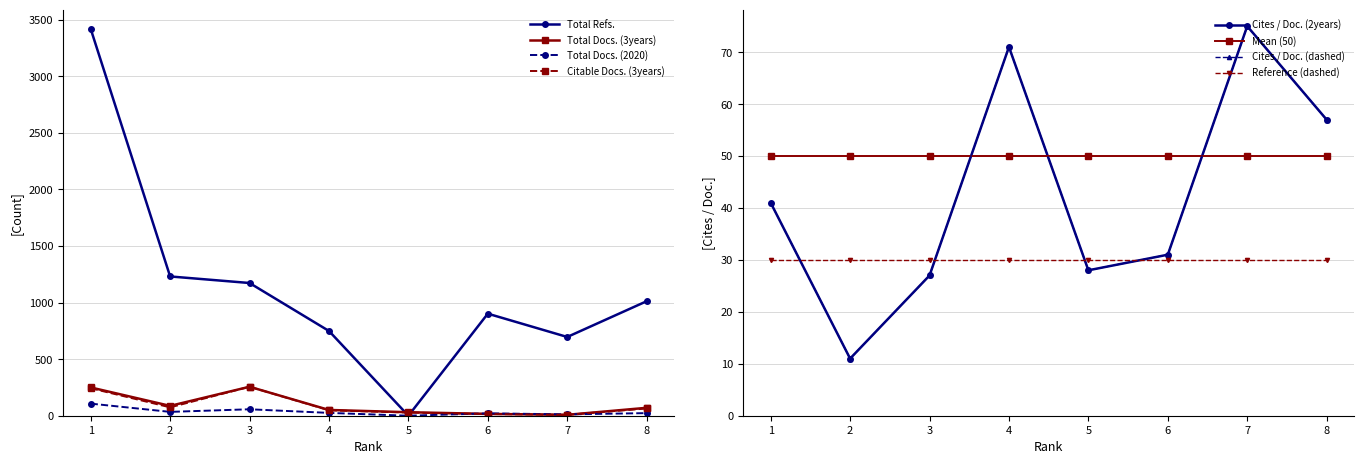

The value of Total Refs. at 4 is 749. True or false?

True